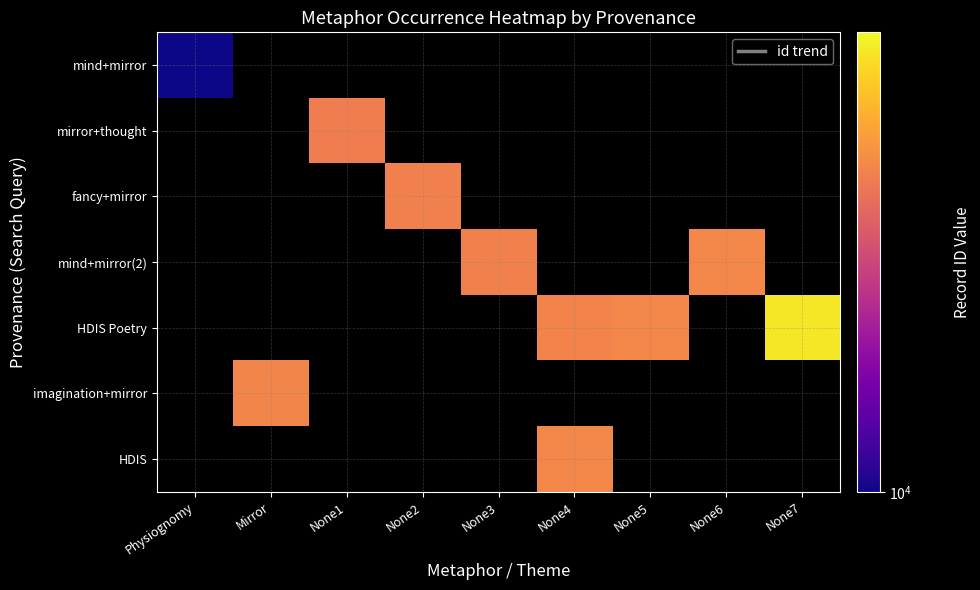

List the series in order of their overall mean, lowest first.

mind+mirror, mirror+thought, fancy+mirror, mind+mirror(2), HDIS Poetry, imagination+mirror, HDIS